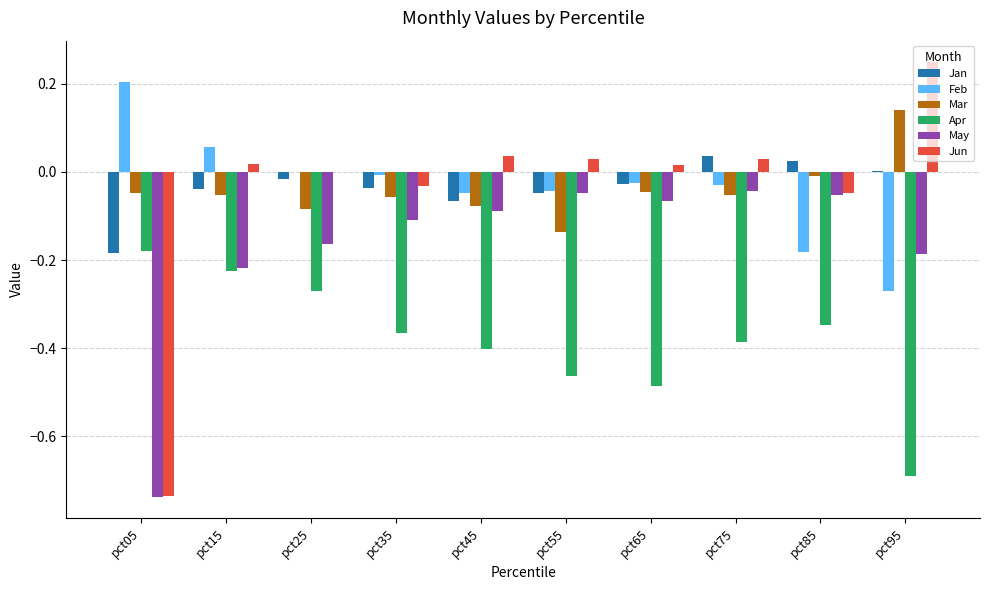

Count the number of categories in the chart.

10